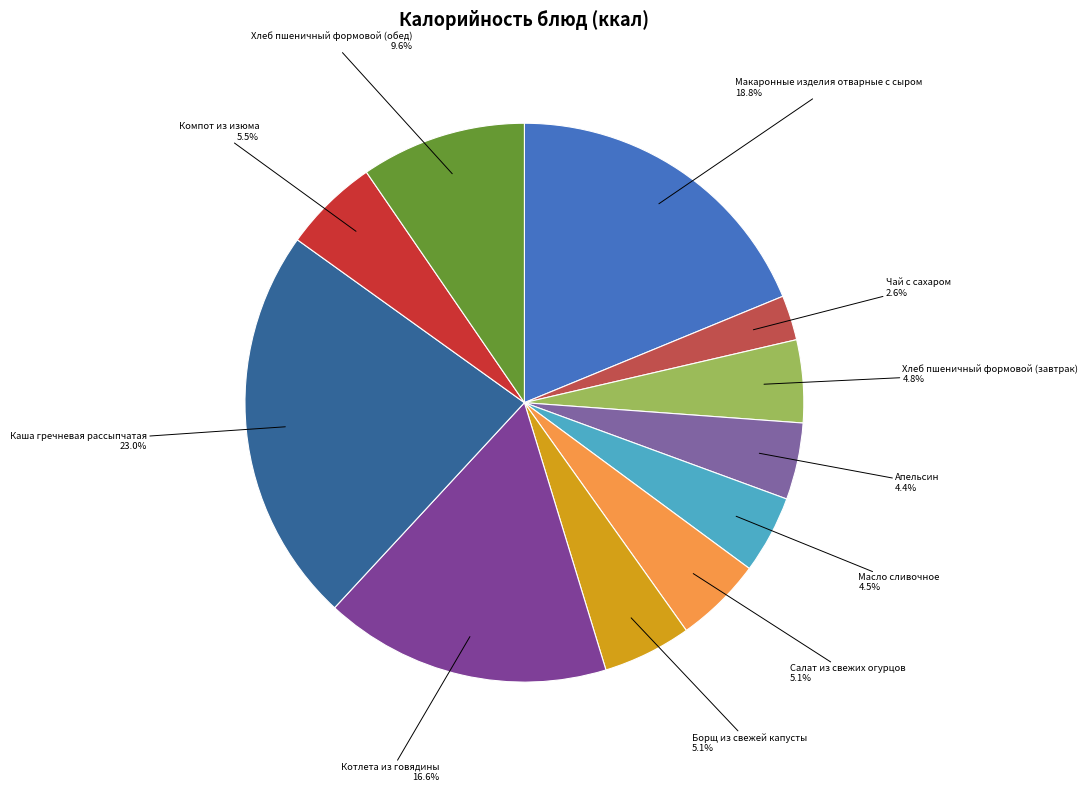

Approximately how many times larger is the value at Компот из изюма compared to Салат из свежих огурцов?

1.1